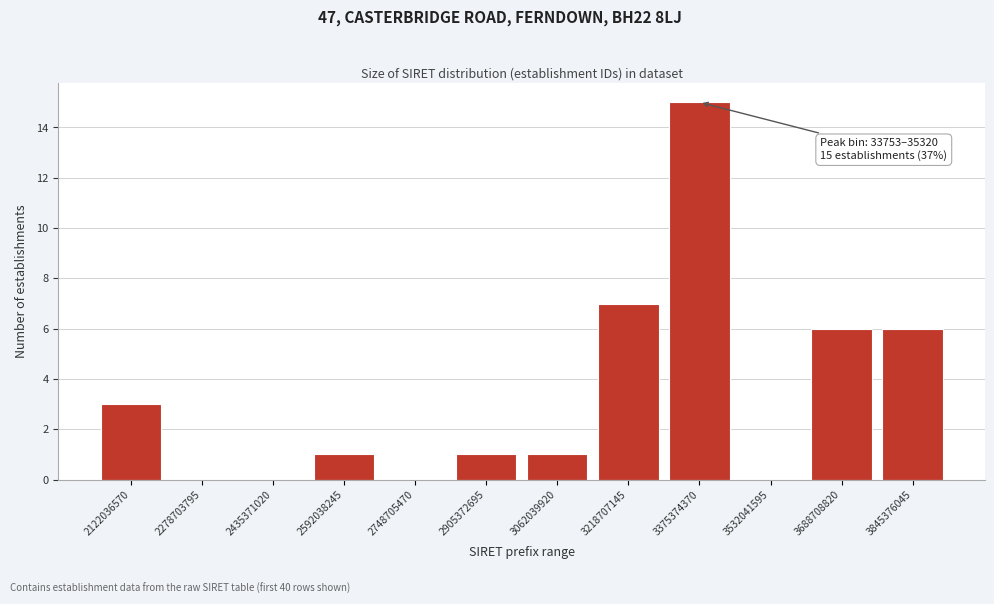

Reading right to left, list all the values displayed in this chart.

3845376045=6	3688708820=6	3532041595=0	3375374370=15	3218707145=7	3062039920=1	2905372695=1	2748705470=0	2592038245=1	2435371020=0	2278703795=0	2122036570=3